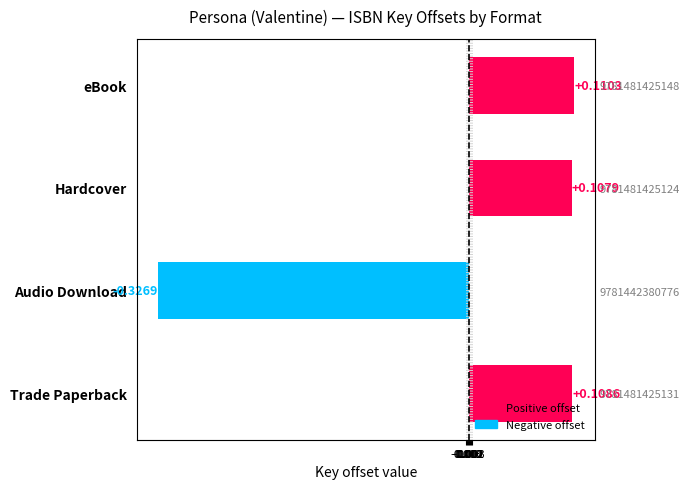

What position from the right is Hardcover?

2